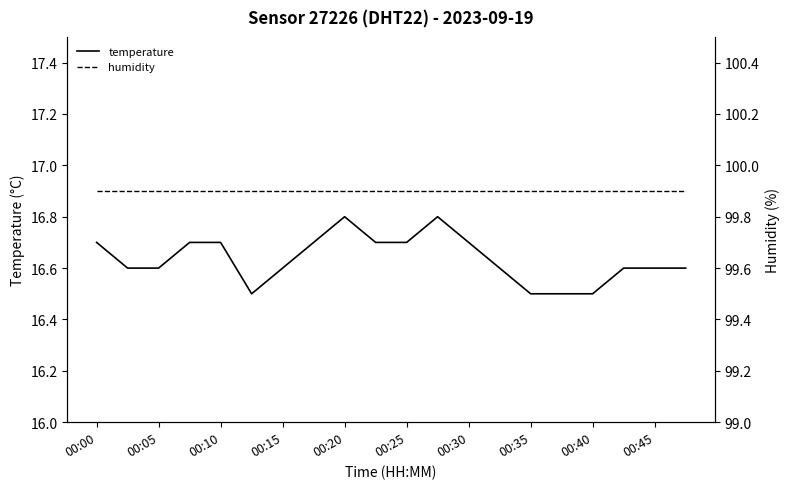

Which series has the largest range (max minus min)?

temperature